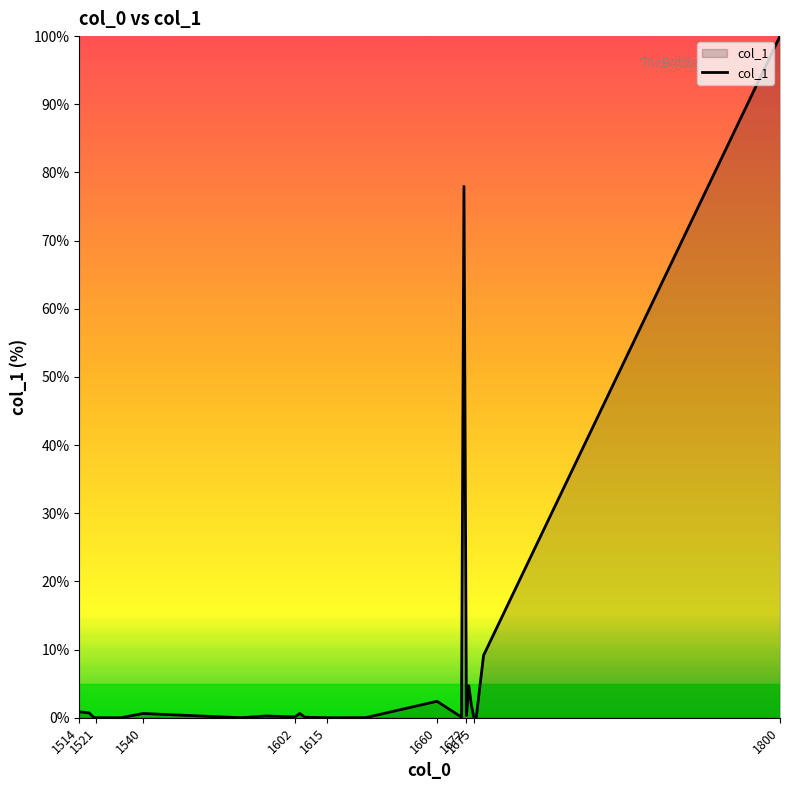

What is the greatest value displayed?

100.0